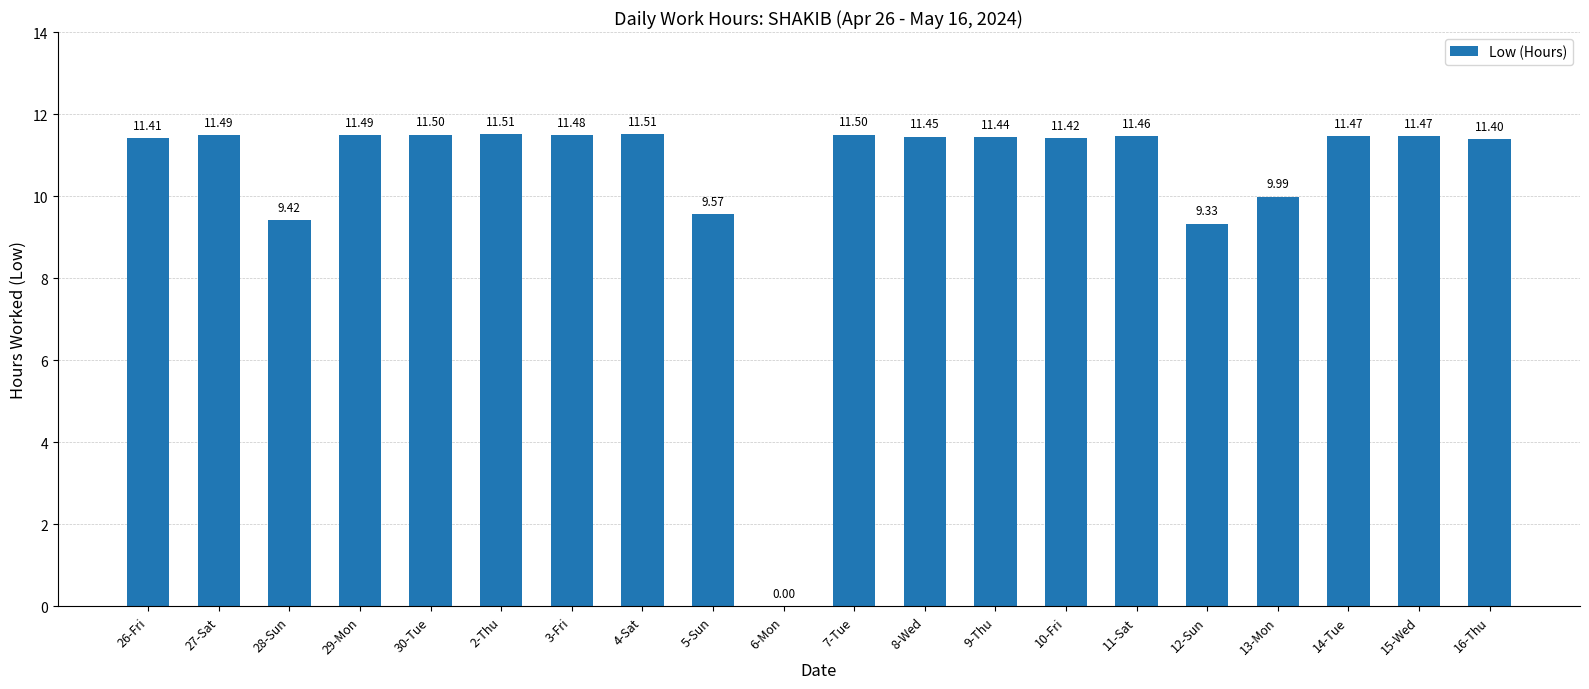

Approximately how many times larger is the value at 29-Mon compared to 2-Thu?

1.0